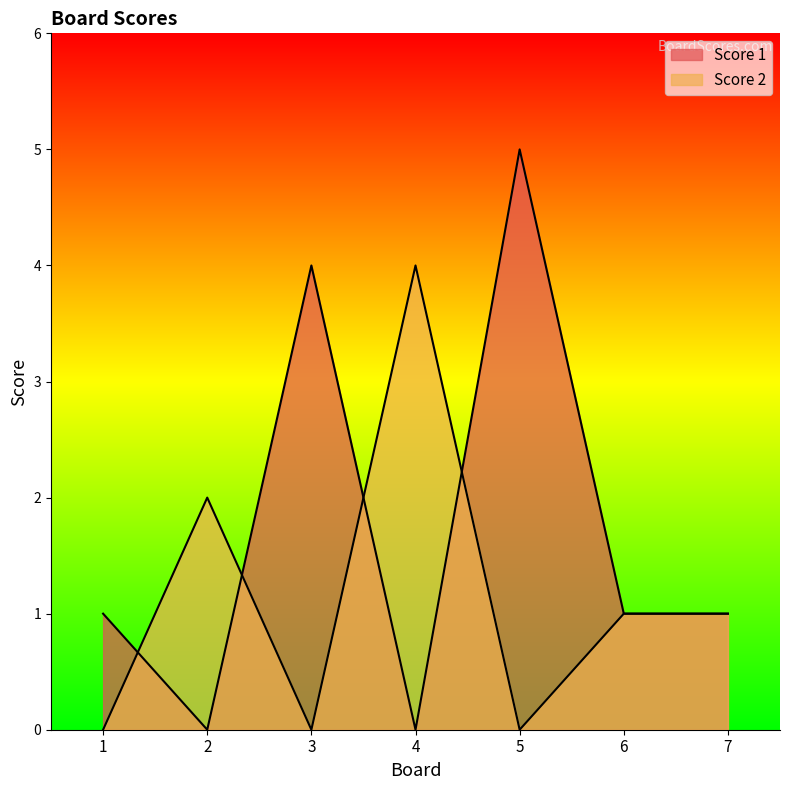

Reading right to left, transcribe all the data shown in this chart.

Score 1: 7=1	6=1	5=5	4=0	3=4	2=0	1=1
Score 2: 7=1	6=1	5=0	4=4	3=0	2=2	1=0